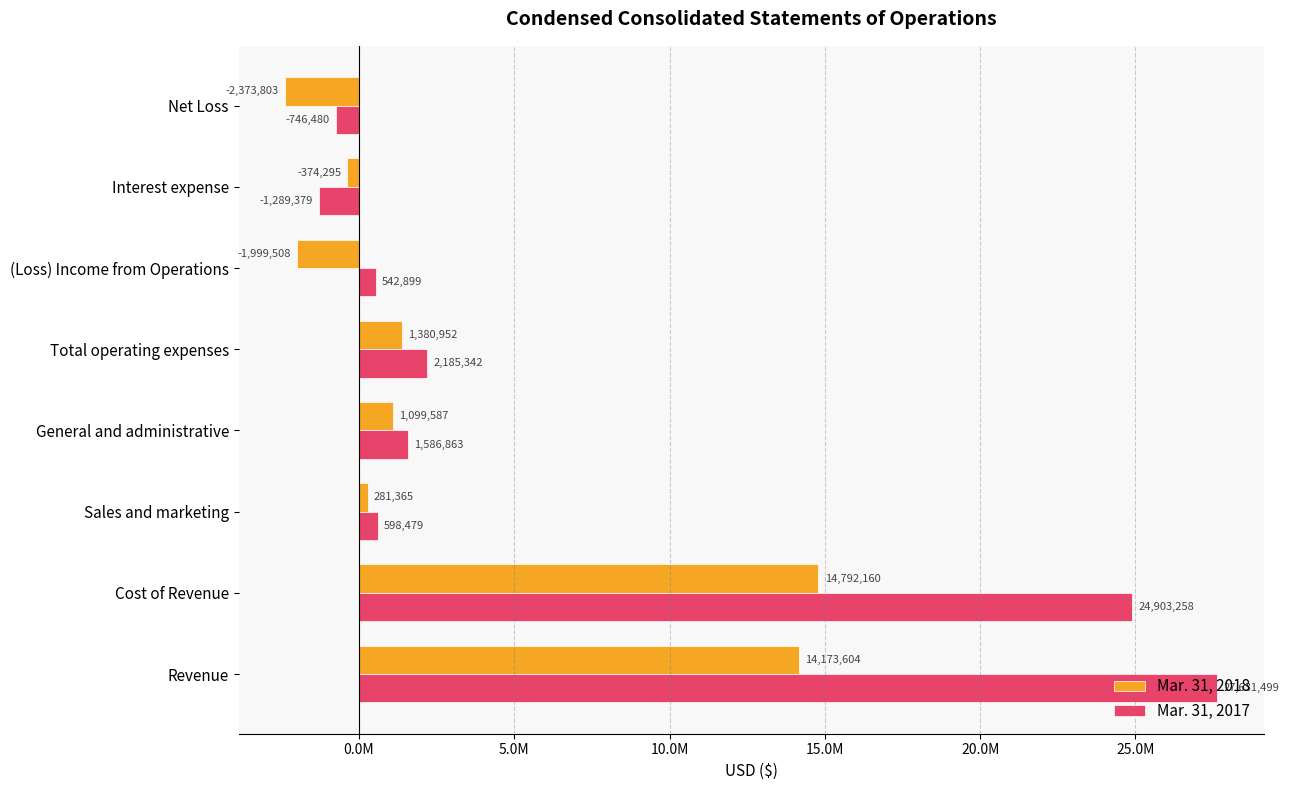

What are all the series names shown in the legend?

Mar. 31, 2018, Mar. 31, 2017